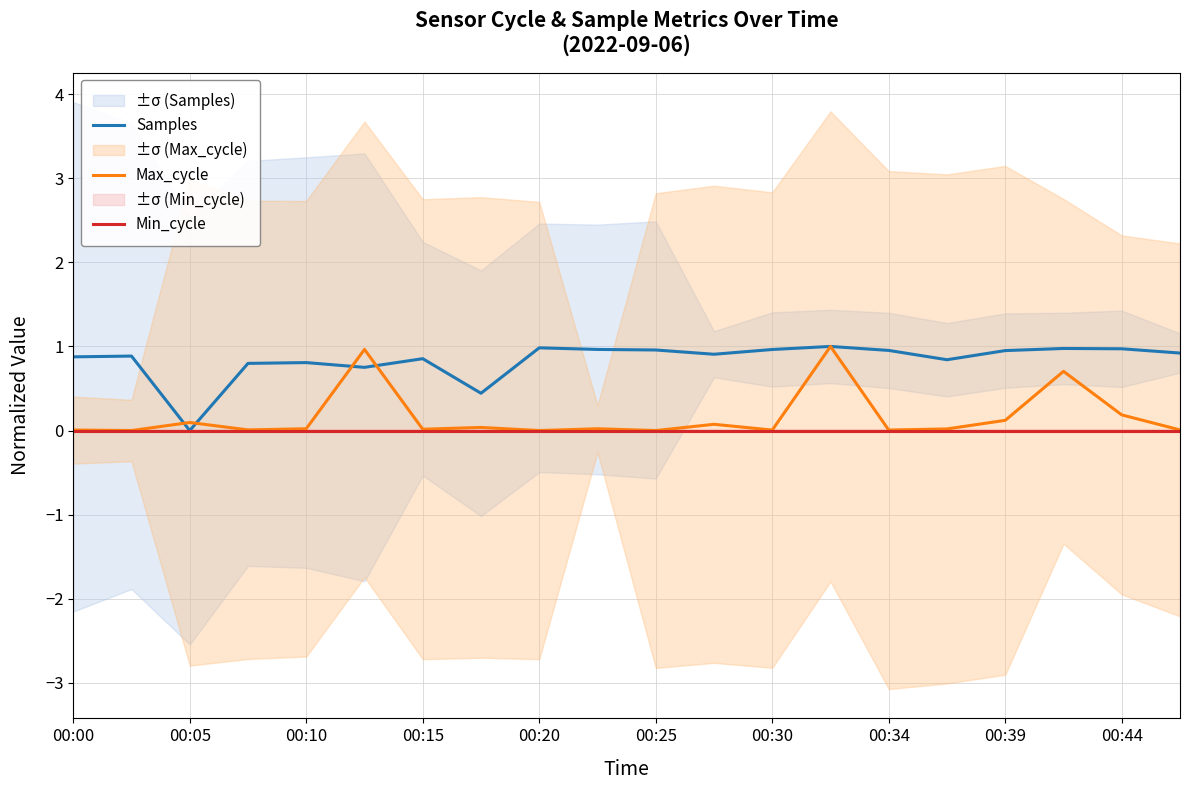

What are all the series names shown in the legend?

Samples, Max_cycle, Min_cycle